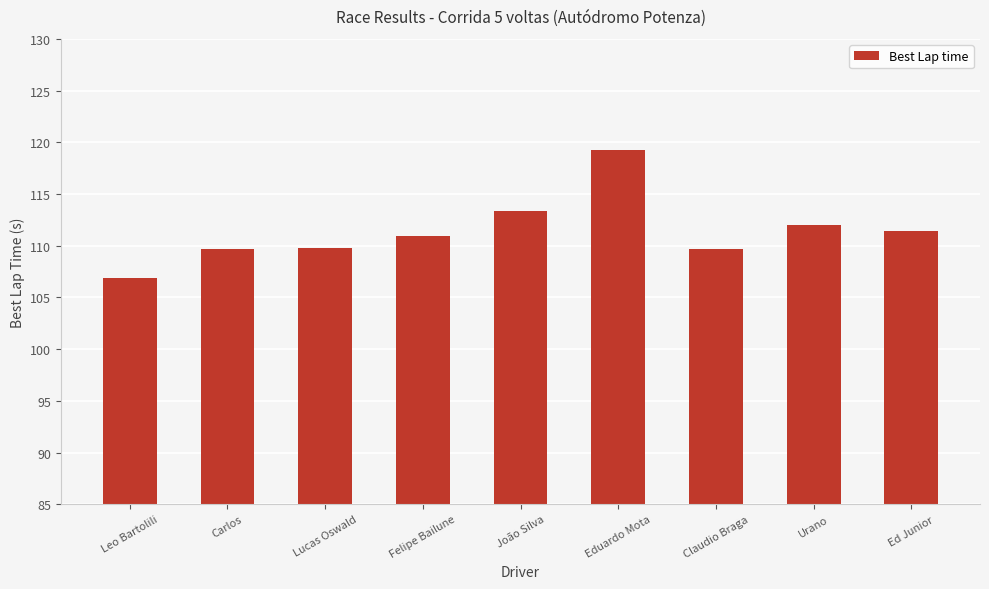

Approximately how many times larger is the value at Eduardo Mota compared to Ed Junior?

1.1